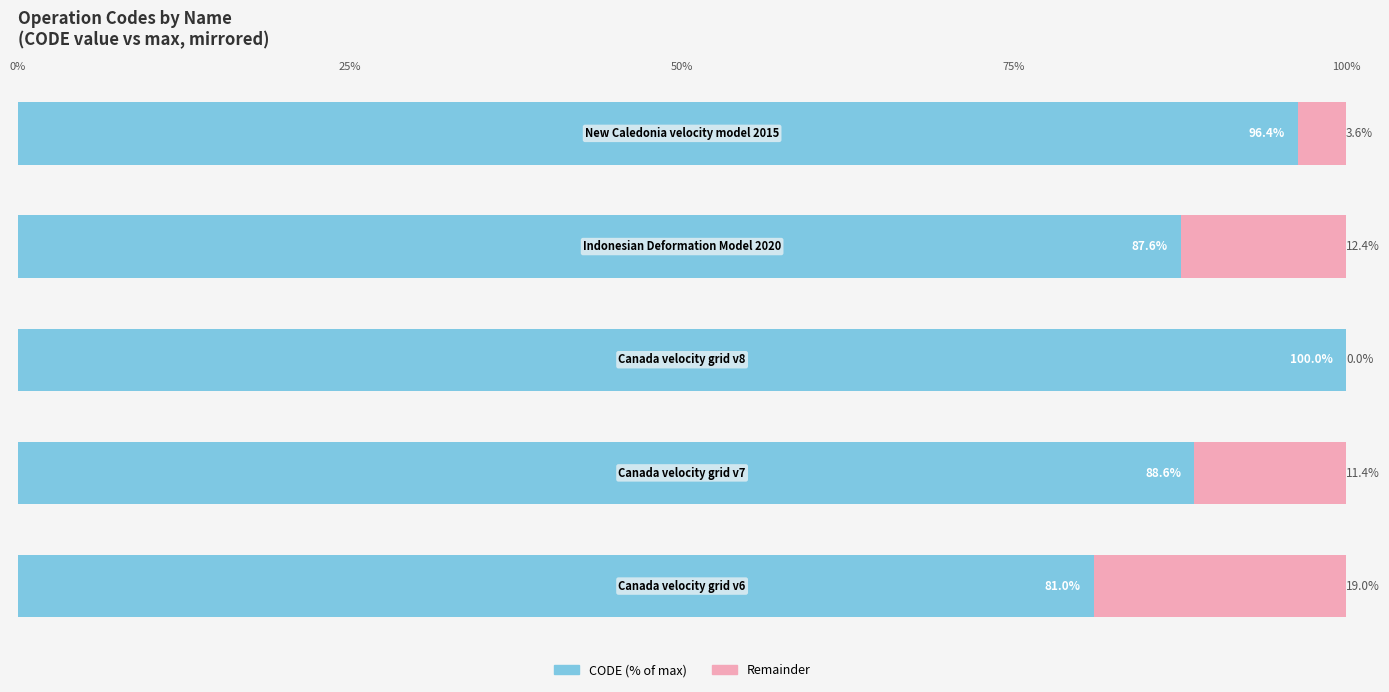

How many distinct data groups are displayed?

2